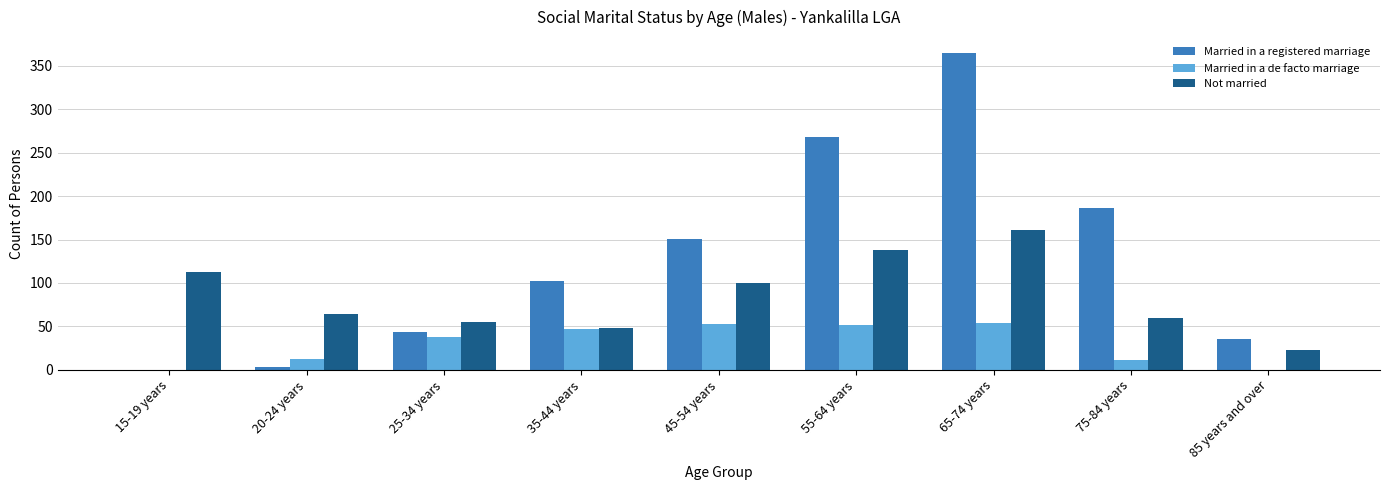

What is the sum of all Not married values?

762